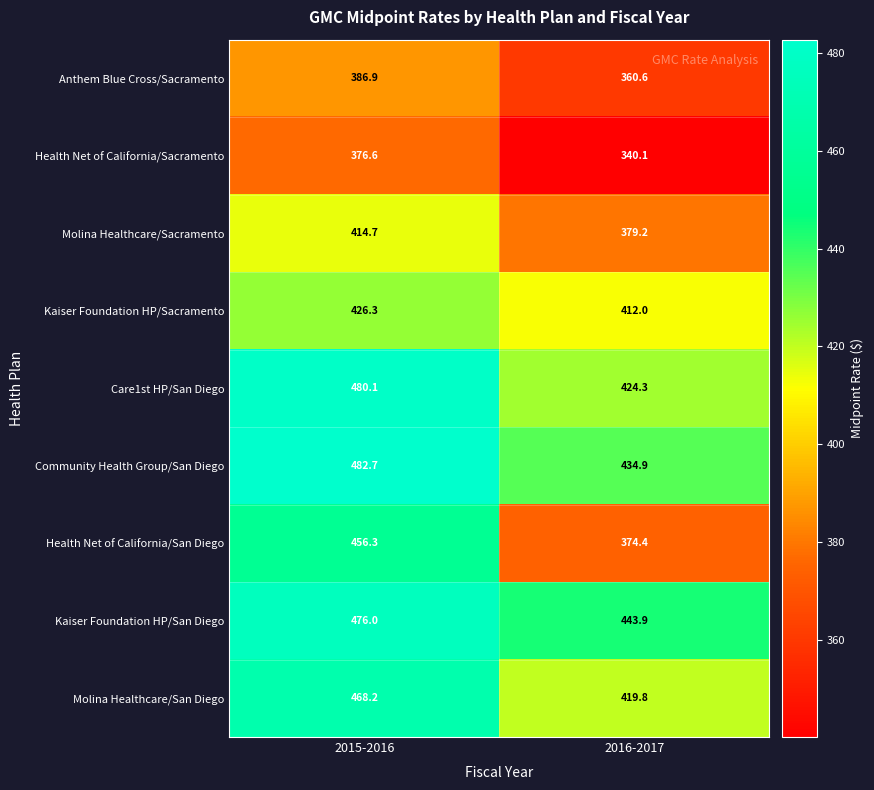

Which series has the widest spread of values?

Health Net of California/San Diego